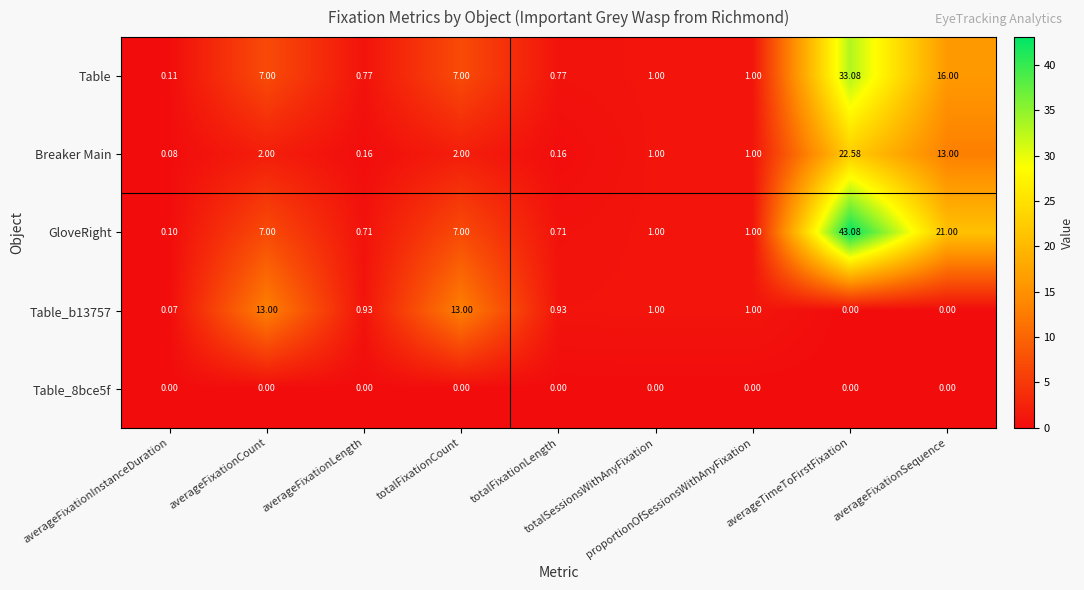

Which series has the largest total across all categories?

GloveRight